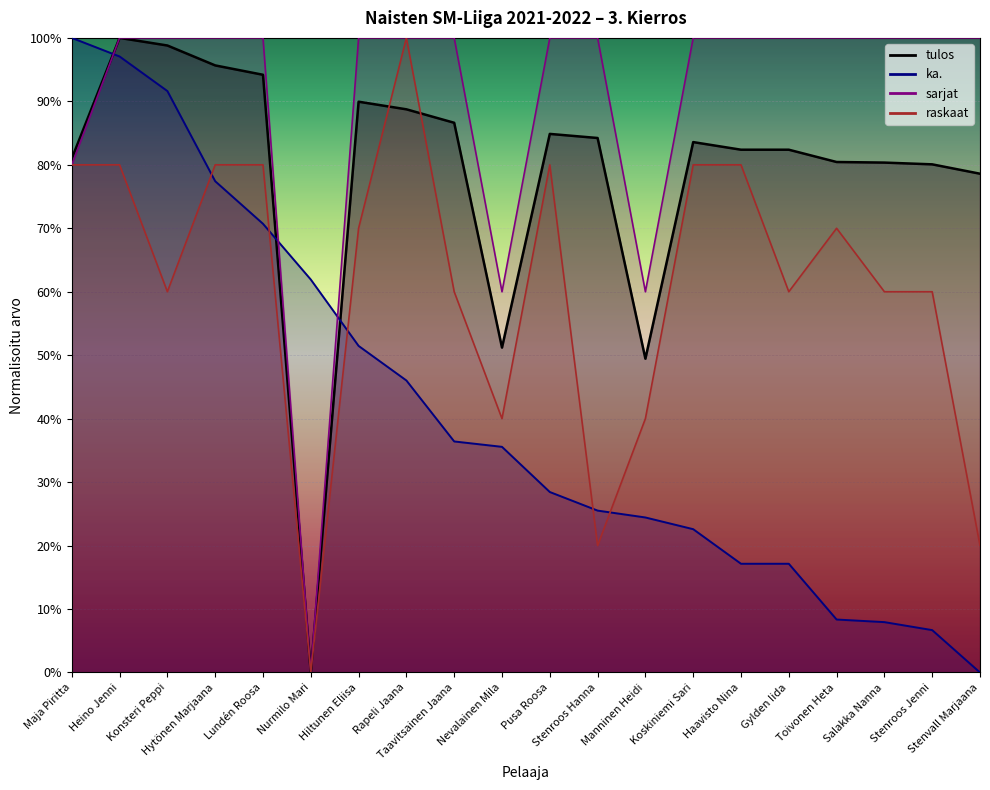

Which series has the widest spread of values?

tulos